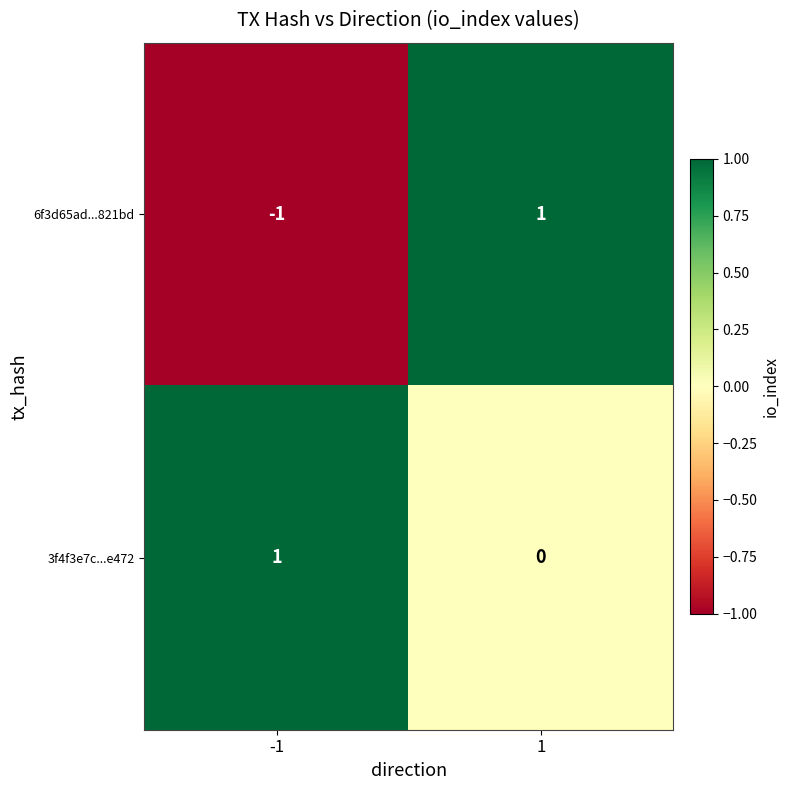

Reading left to right, transcribe all the data shown in this chart.

6f3d65ad...821bd: -1	1
3f4f3e7c...e472: 1	0